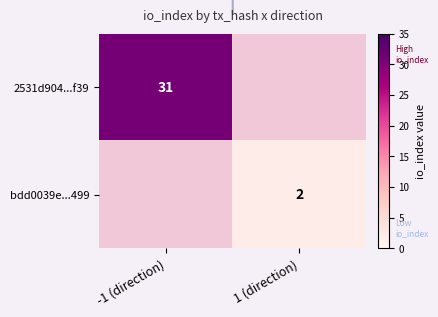

How many data points does each series have?

2